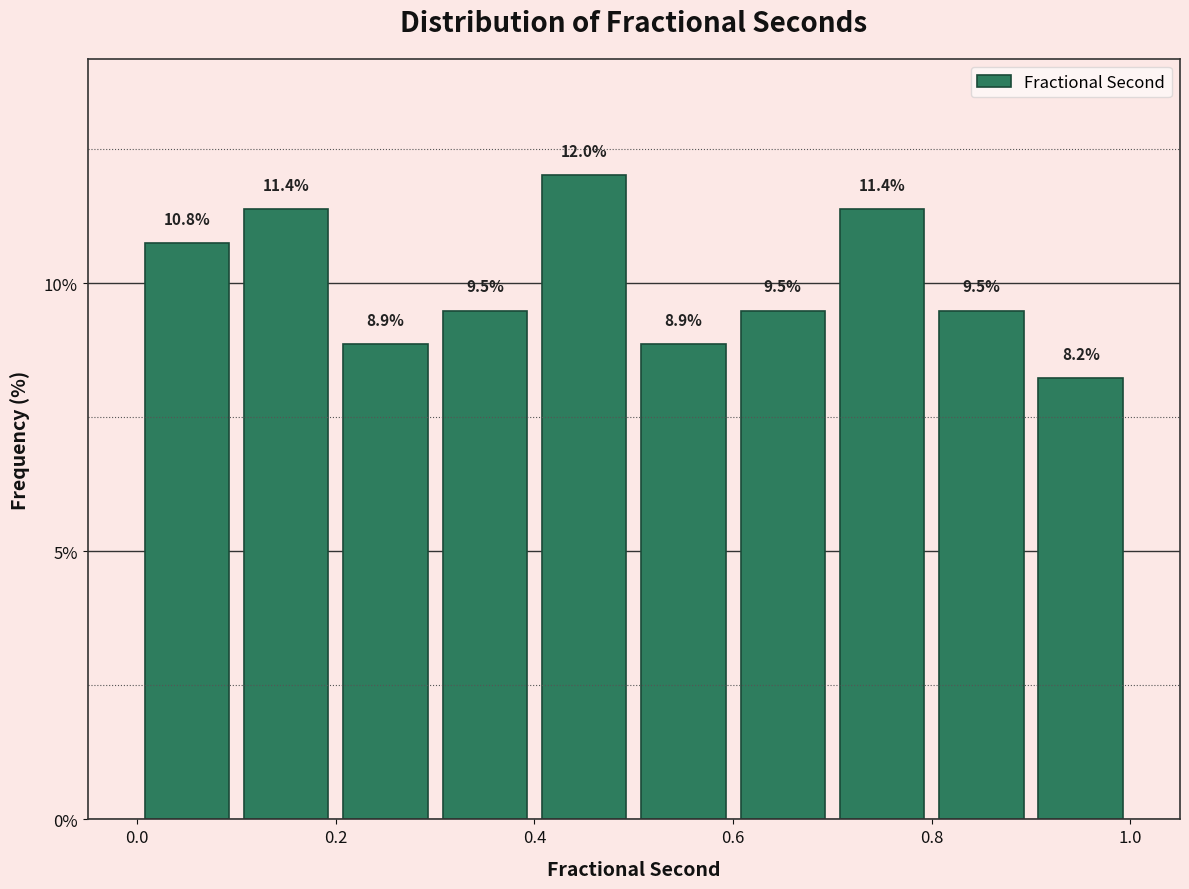

Reading left to right, transcribe this chart: for each bar, give the range it covers on the x-axis and its height.

0.0 to 0.1: 10.8
0.1 to 0.2: 11.4
0.2 to 0.3: 8.9
0.3 to 0.4: 9.5
0.4 to 0.5: 12.0
0.5 to 0.6: 8.9
0.6 to 0.7: 9.5
0.7 to 0.8: 11.4
0.8 to 0.9: 9.5
0.9 to 1.0: 8.2